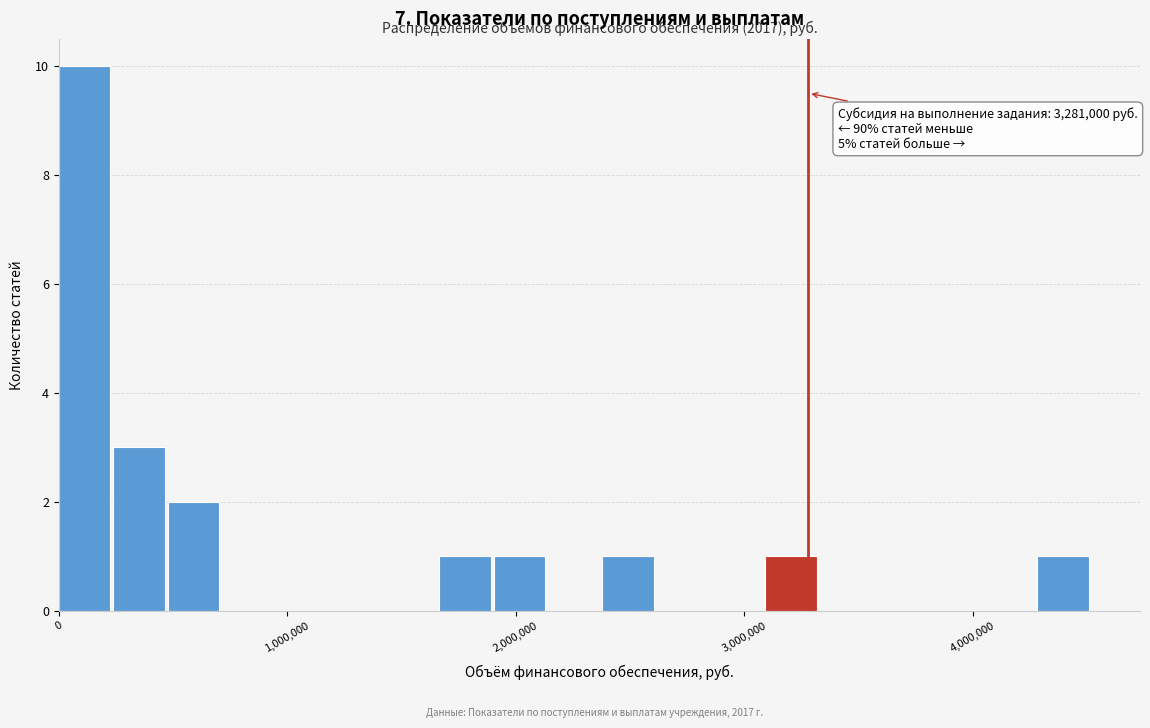

Around what value on the x-axis is the tallest bar? Give the approximate position of its centre, as read against the axis.

100000